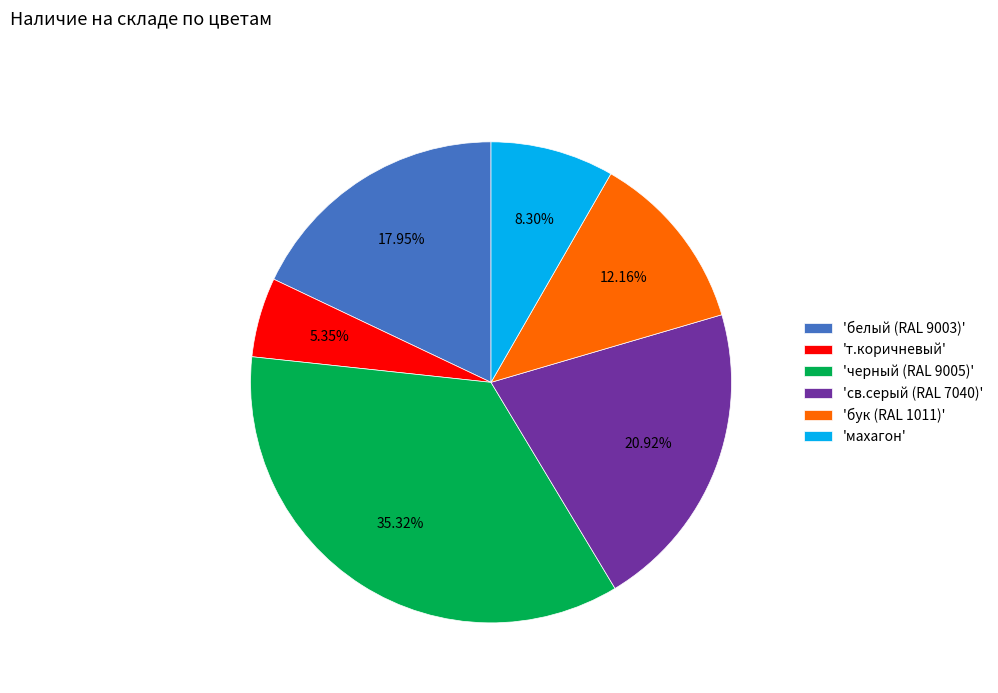

How many segments does this pie chart have?

6